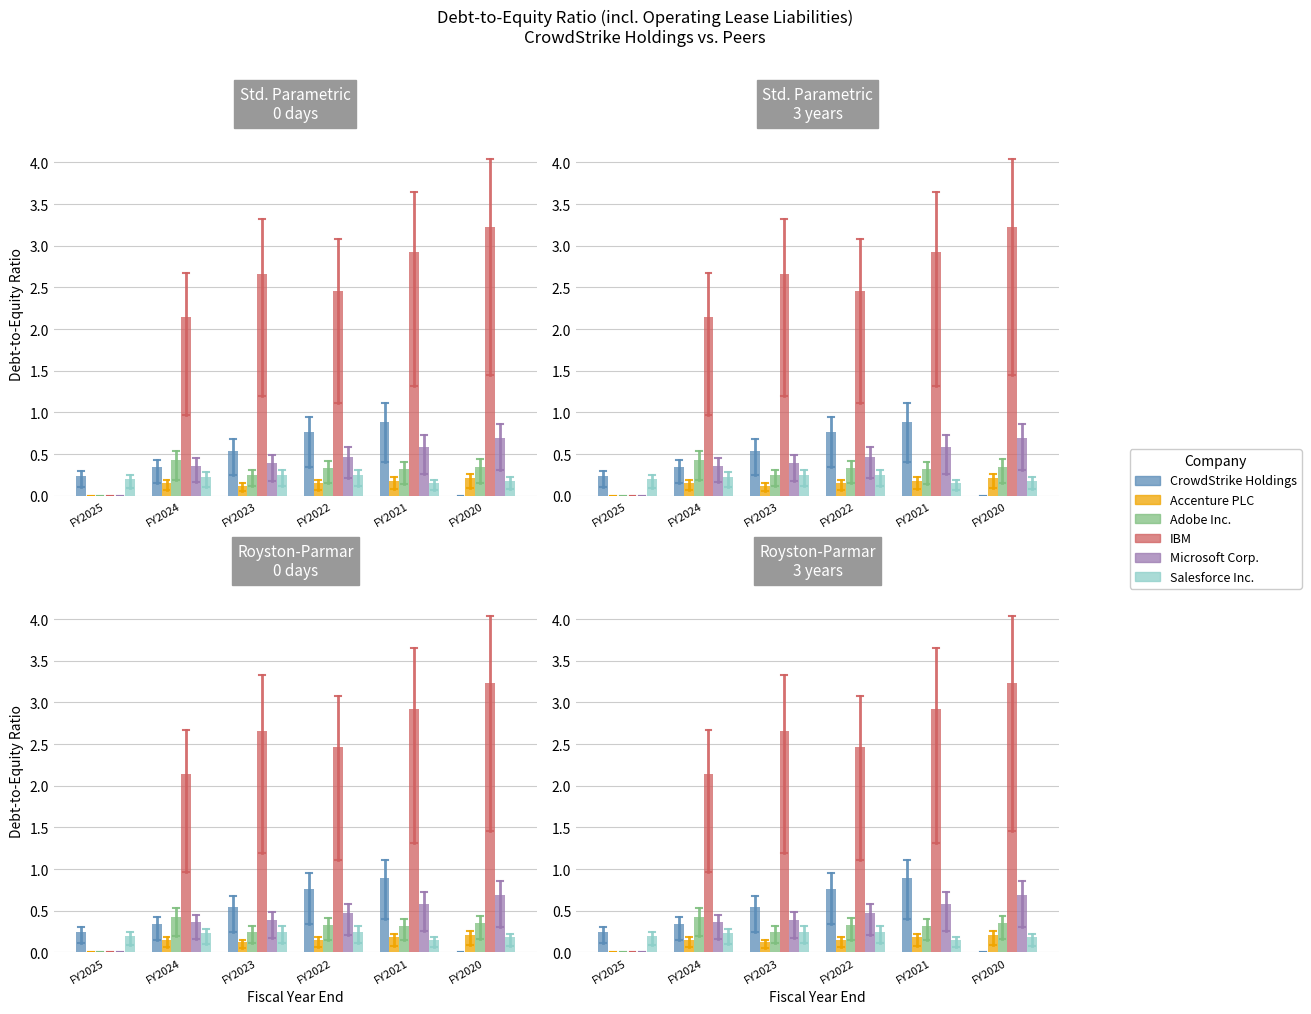

Reading right to left, list all the values displayed in this chart.

CrowdStrike Holdings: FY2020=0.0	FY2021=0.9	FY2022=0.8	FY2023=0.5	FY2024=0.3	FY2025=0.2
Accenture PLC: FY2020=0.2	FY2021=0.2	FY2022=0.1	FY2023=0.1	FY2024=0.1	FY2025=0.0
Adobe Inc.: FY2020=0.3	FY2021=0.3	FY2022=0.3	FY2023=0.2	FY2024=0.4	FY2025=0.0
IBM: FY2020=3.2	FY2021=2.9	FY2022=2.5	FY2023=2.7	FY2024=2.1	FY2025=0.0
Microsoft Corp.: FY2020=0.7	FY2021=0.6	FY2022=0.5	FY2023=0.4	FY2024=0.4	FY2025=0.0
Salesforce Inc.: FY2020=0.2	FY2021=0.1	FY2022=0.2	FY2023=0.2	FY2024=0.2	FY2025=0.2